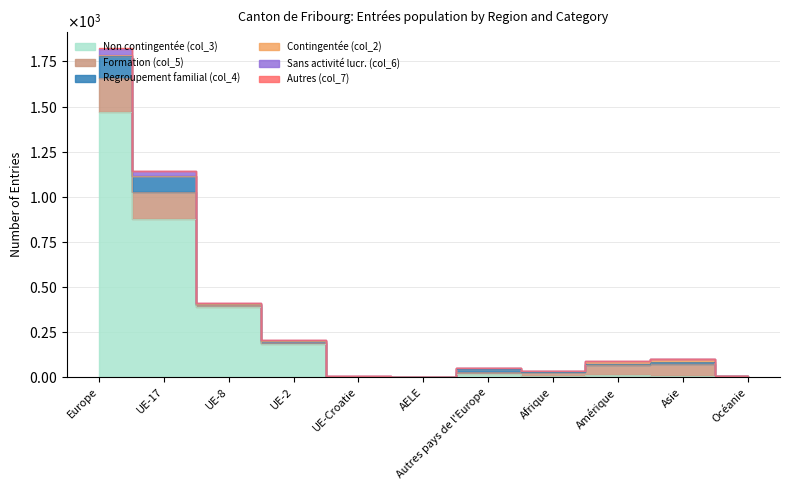

What is the label of the 8th point from the left?

Afrique